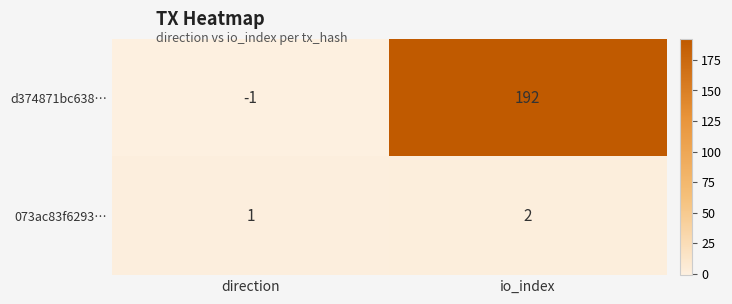

Where is 073ac83f6293… nearest to the value 1?

direction